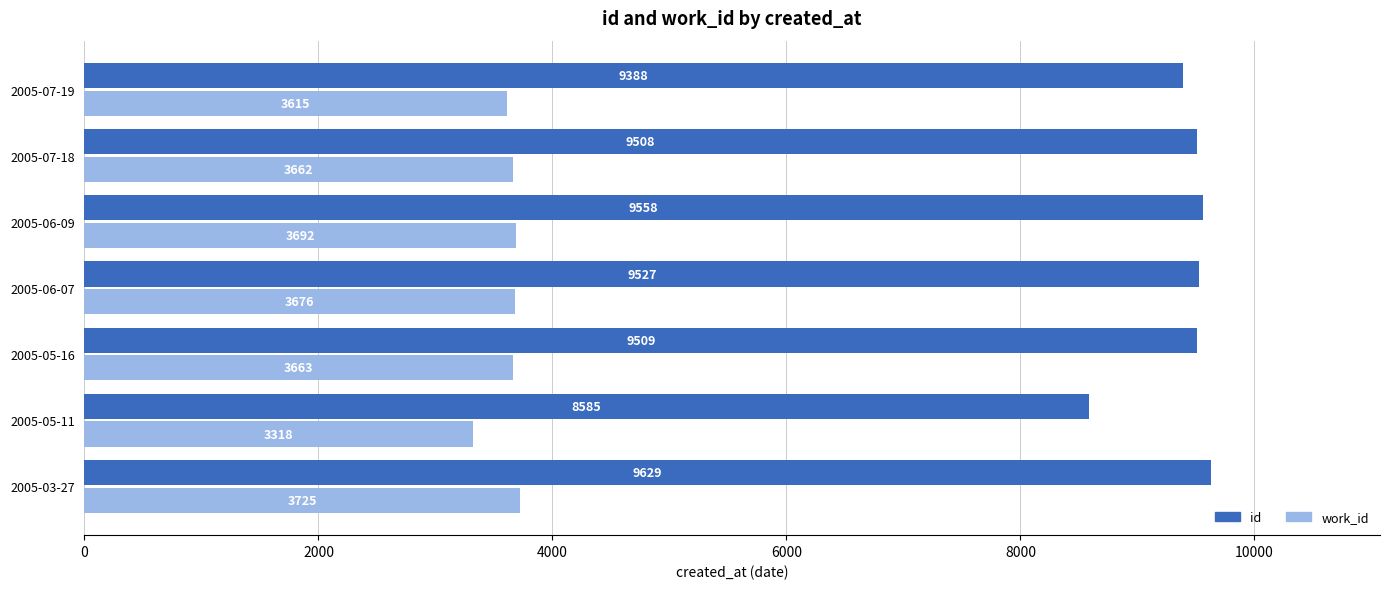

What is the average value of the work_id series?

3622